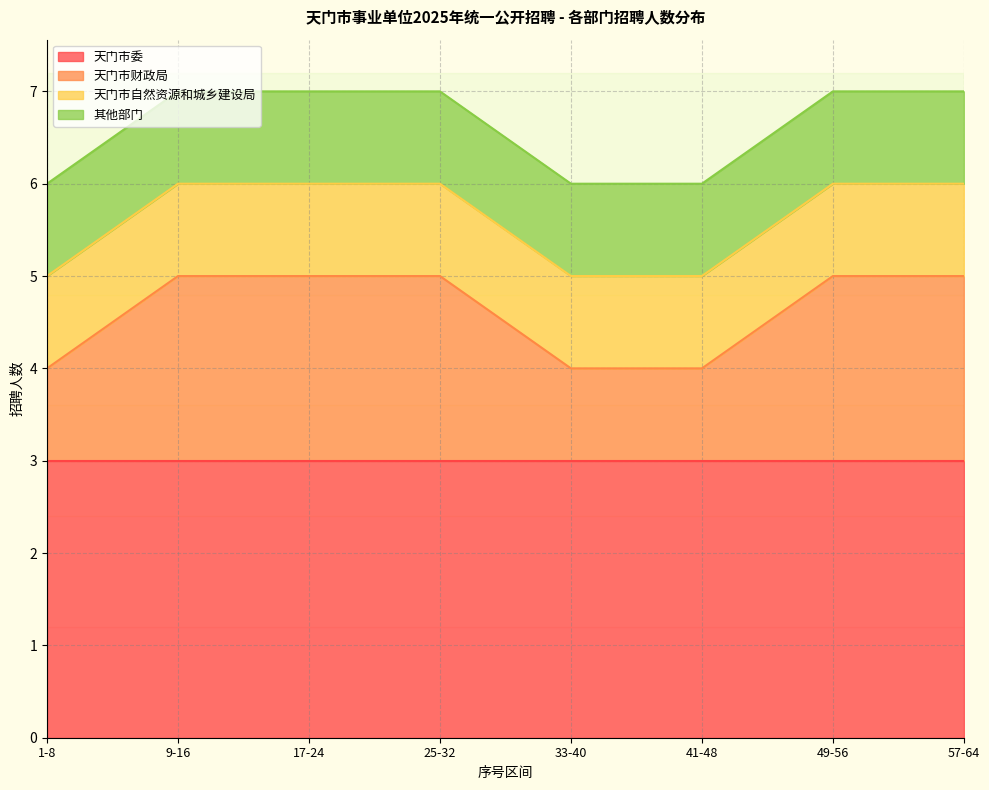

What is the sum of the 天门市财政局 values at 9-16 and 25-32?

4